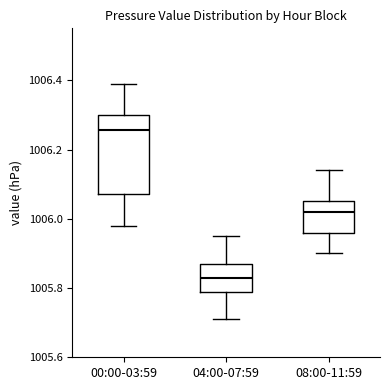

Reading left to right, transcribe this box plot: for each box, give where its median line is, the range the box spans, and where its two whiskers end, as read against the y-axis. The values are not printed on the chart, so give them approximately, as read against the axis.

00:00-03:59: median 1006.26, box 1006.08 to 1006.30, whiskers 1005.98 to 1006.40
04:00-07:59: median 1005.84, box 1005.78 to 1005.88, whiskers 1005.72 to 1005.96
08:00-11:59: median 1006.02, box 1005.96 to 1006.06, whiskers 1005.90 to 1006.14